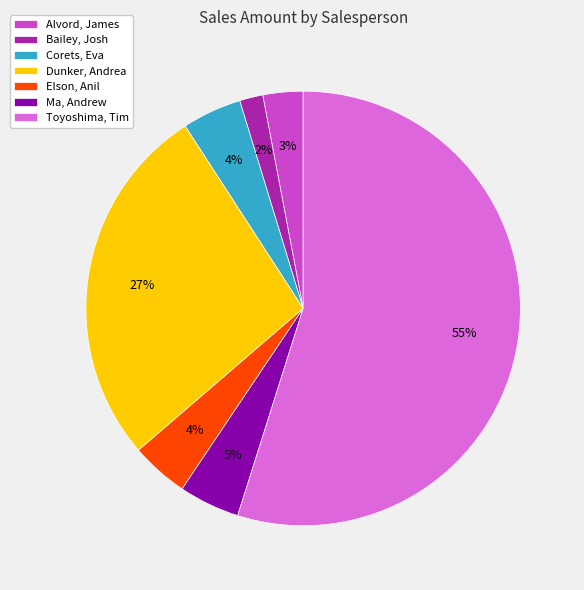

To the nearest percent, what percentage of the pie is Ma, Andrew?

5%